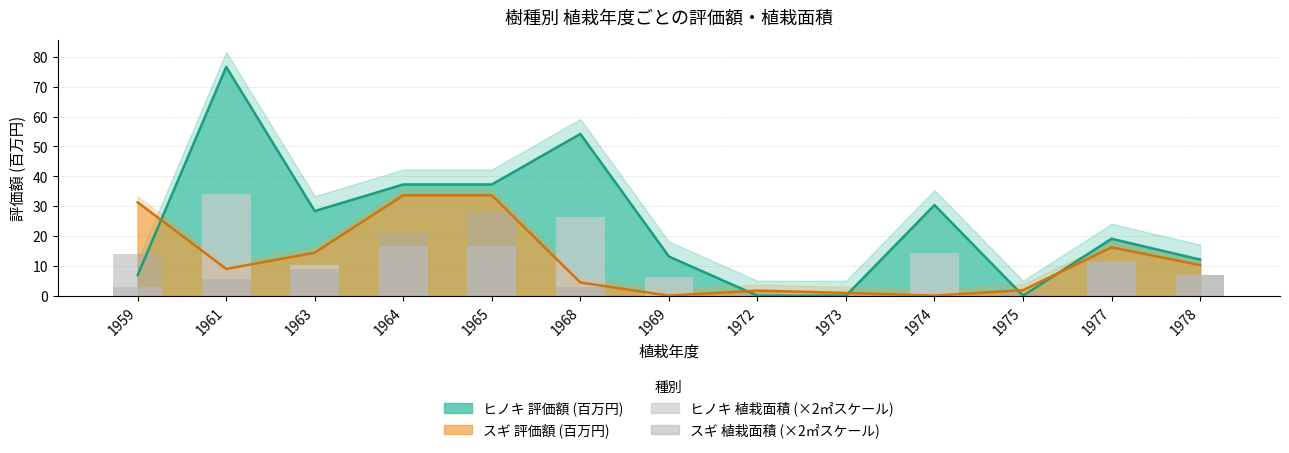

How many data points in ヒノキ_評価額 (線) are less than 19?

6